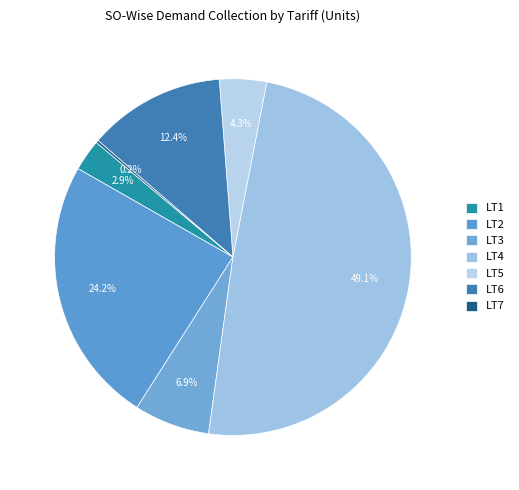

Combined, do LT4 and LT3 account for over 50%?

Yes